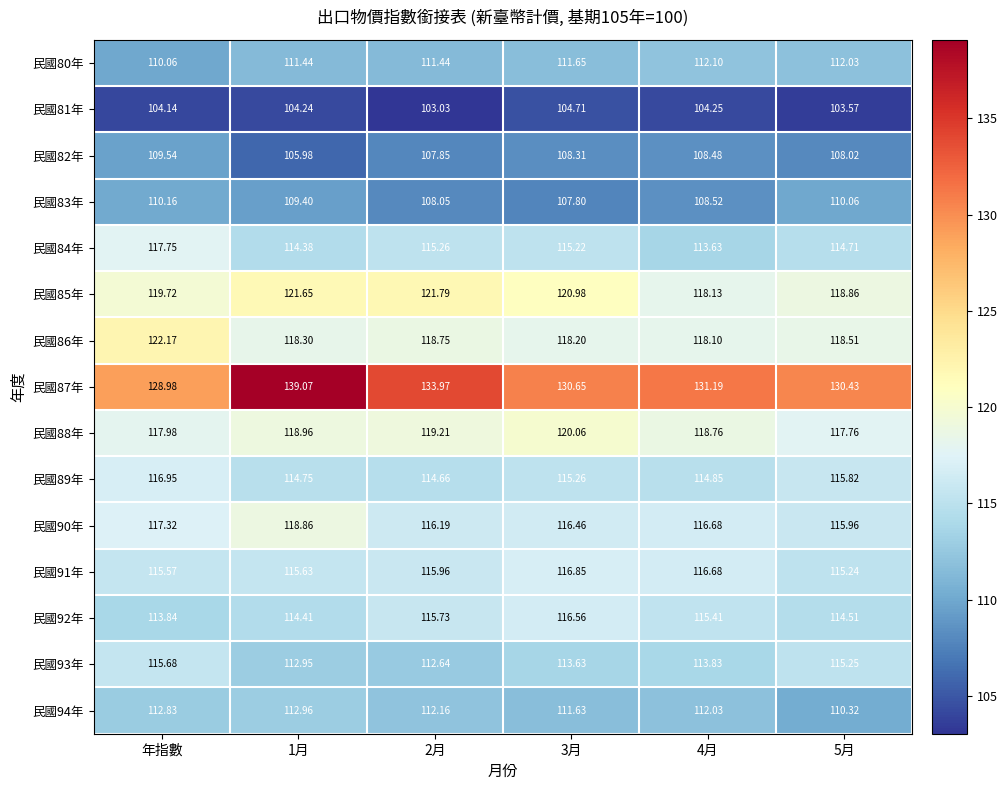

Where does the 民國81年 series first go above 104?

年指數